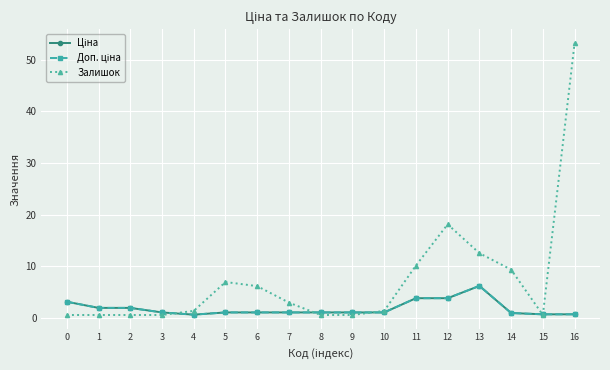

In Залишок, how many points are lower than both neighbors (excluding endpoints)?

1